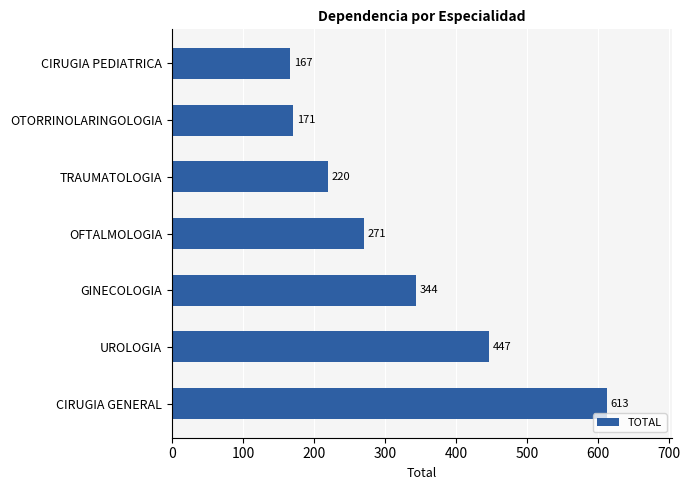

Where is the data nearest to the value 390?

GINECOLOGIA